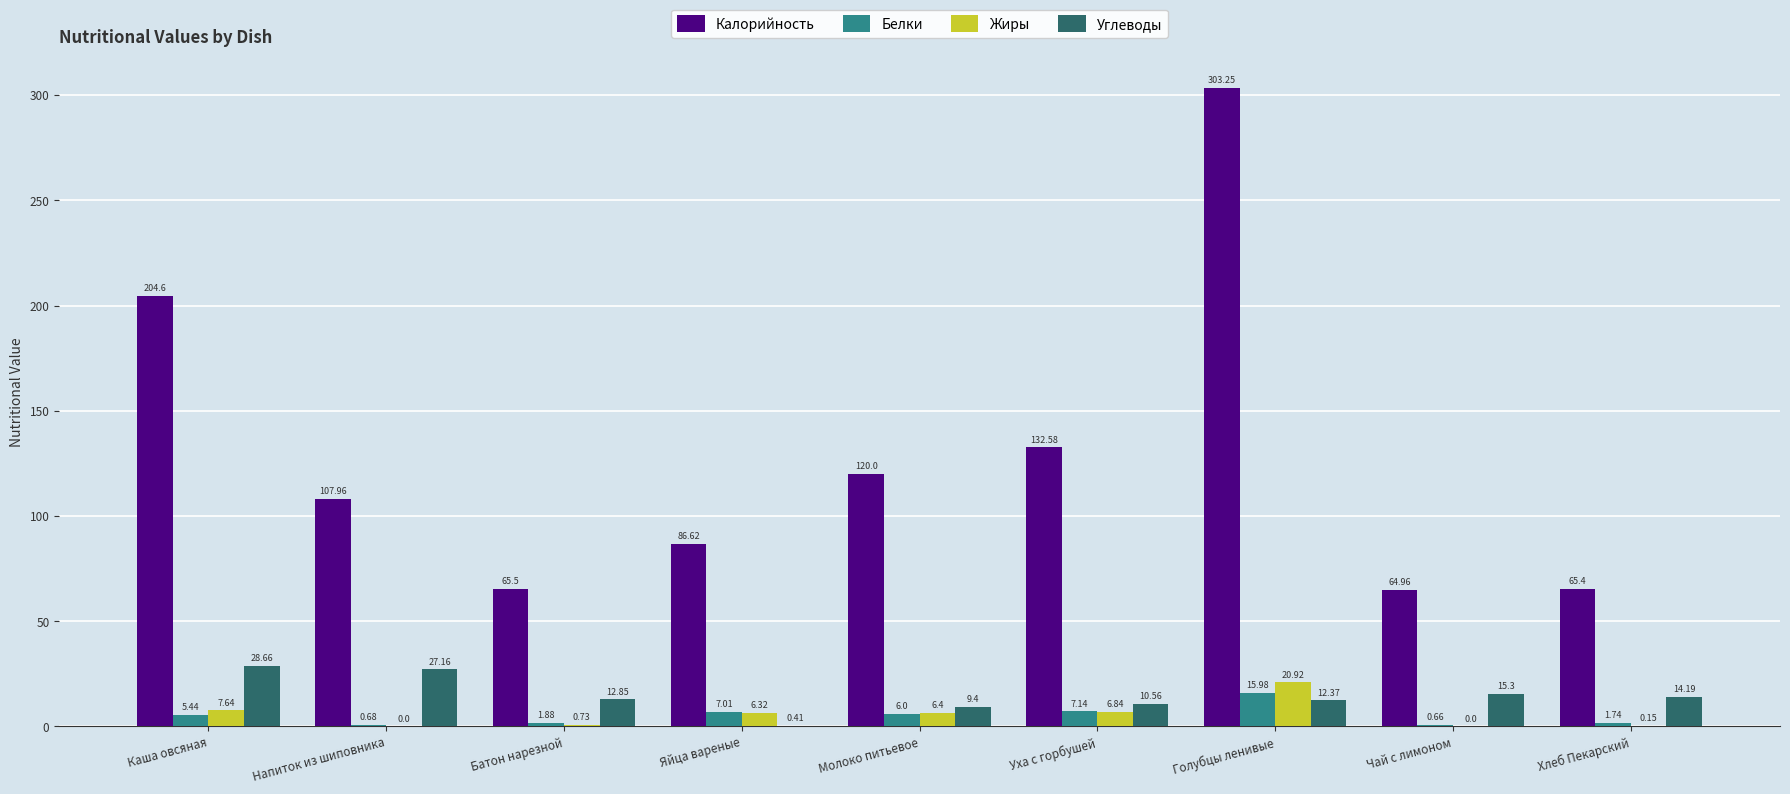

What are all the series names shown in the legend?

Калорийность, Белки, Жиры, Углеводы